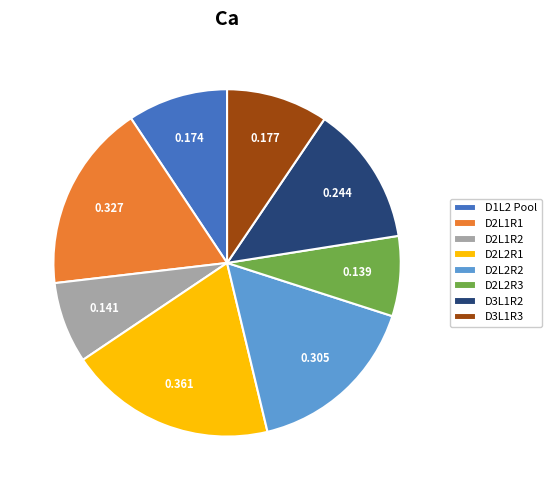

Is the sum of D3L1R3 and D3L1R2 greater than half?

No